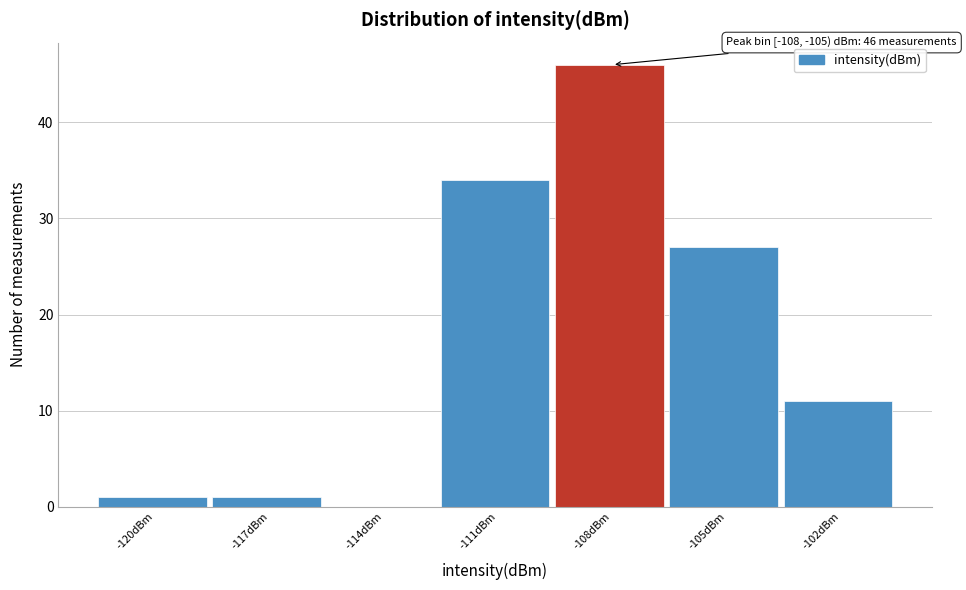

Reading left to right, transcribe all the data shown in this chart.

-120dBm=1	-117dBm=1	-114dBm=0	-111dBm=34	-108dBm=46	-105dBm=27	-102dBm=11